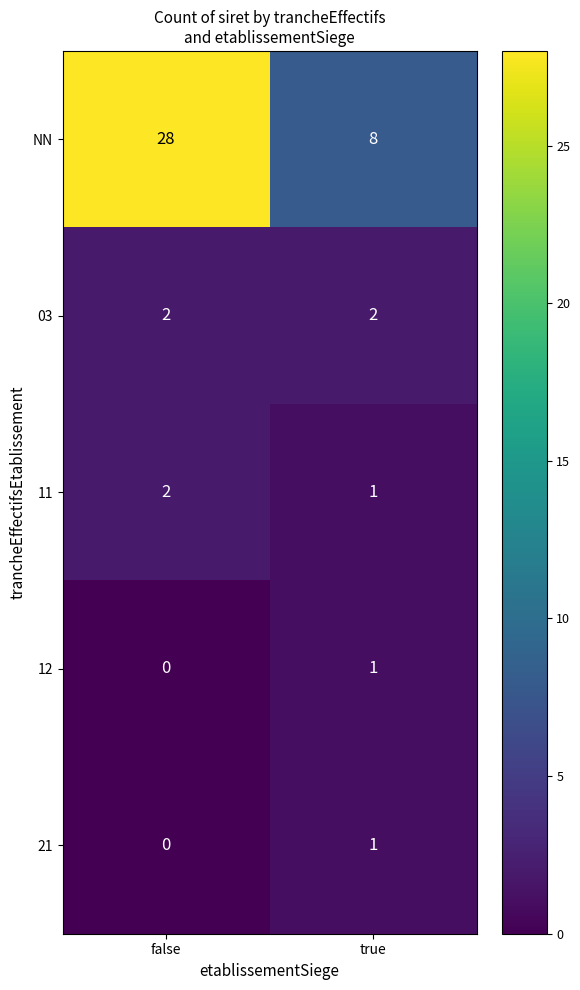

Reading right to left, what are all the values shown in this chart?

NN: 8	28
03: 2	2
11: 1	2
12: 1	0
21: 1	0